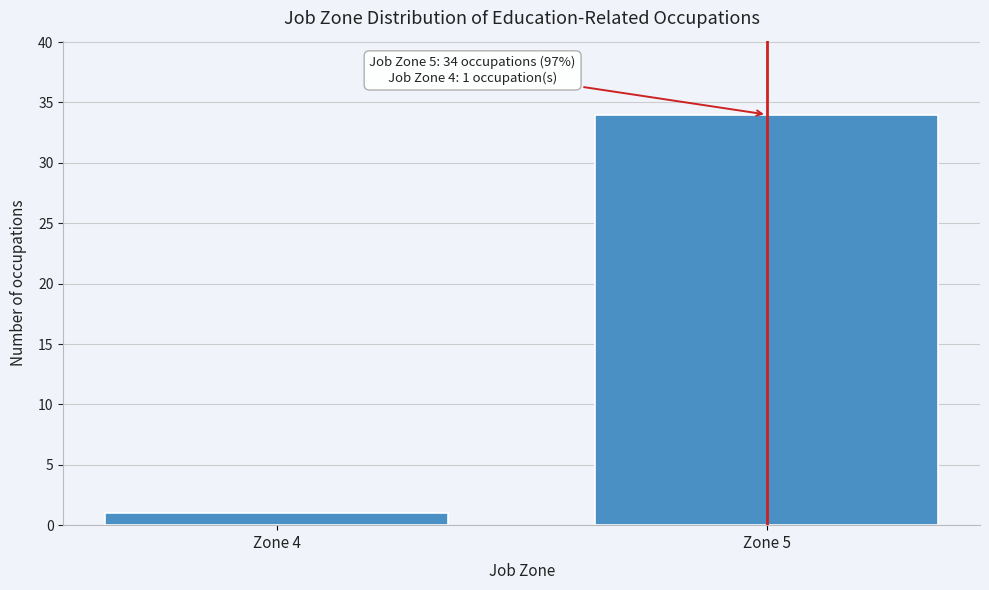

Reading left to right, extract all data points from this chart.

Zone 4=1	Zone 5=34